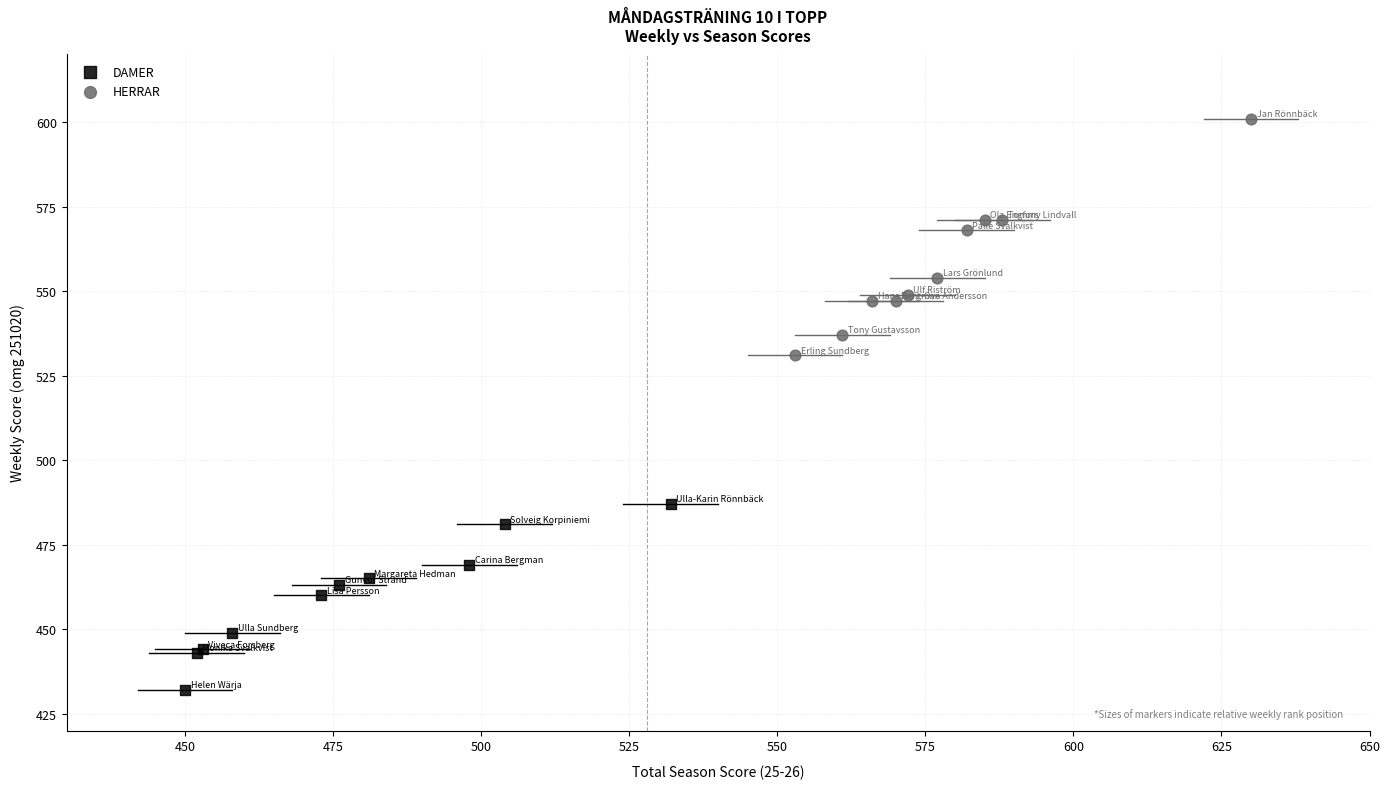

What are all the series names shown in the legend?

DAMER, HERRAR